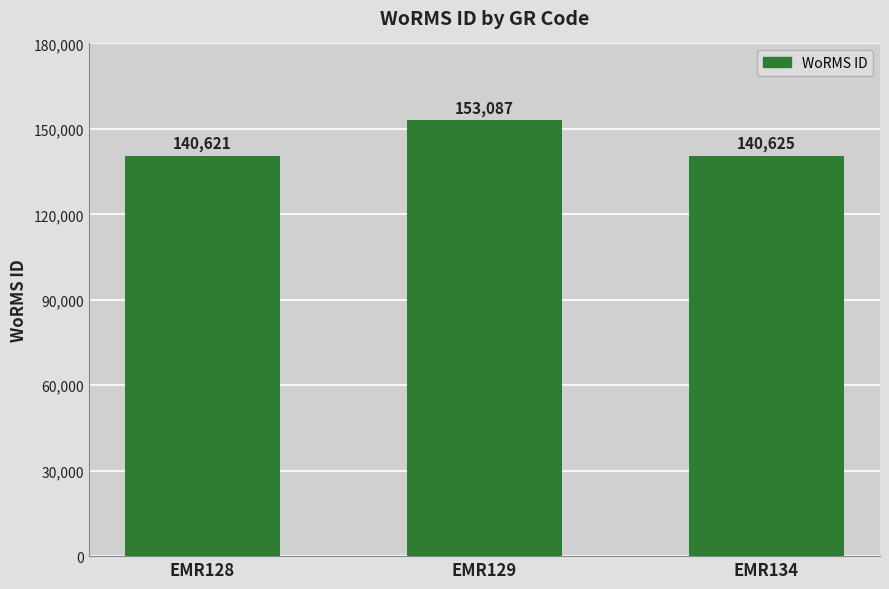

Reading left to right, transcribe all the data shown in this chart.

EMR128=140621	EMR129=153087	EMR134=140625